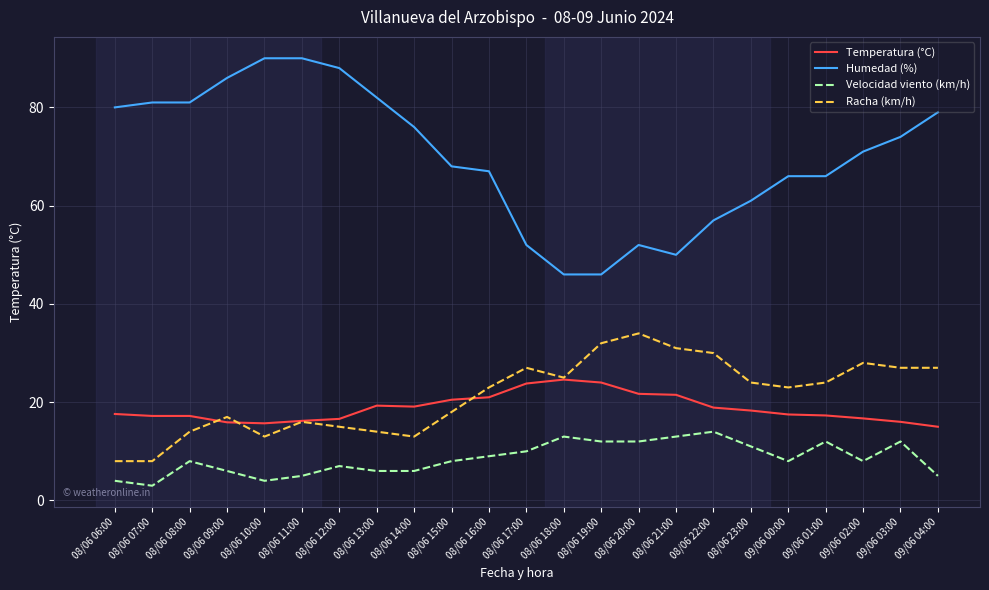

Which series has the largest range (max minus min)?

Humedad (%)